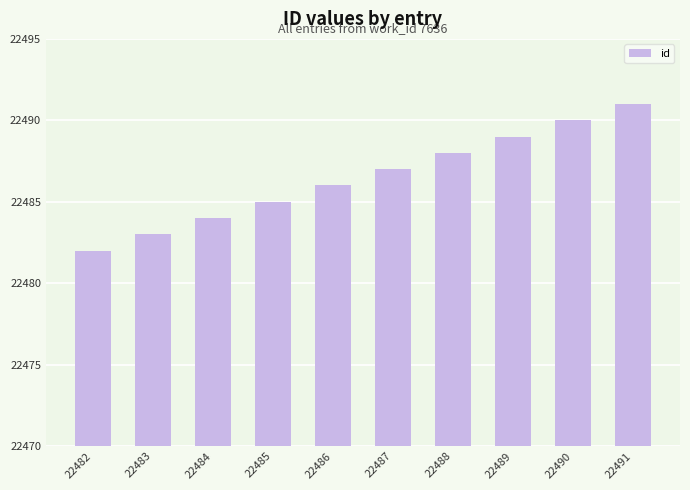

What is the difference between the second highest and second lowest values?

7